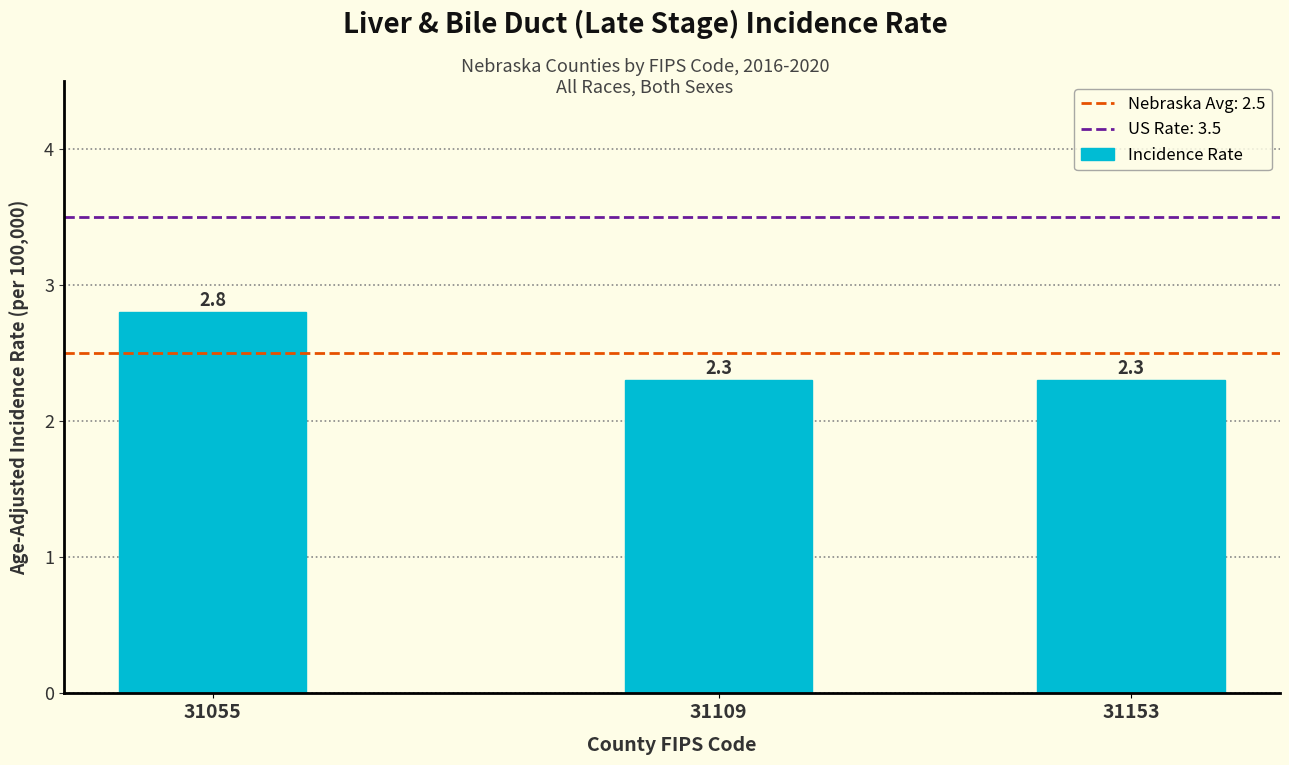

Reading left to right, list all the values displayed in this chart.

2.8	2.3	2.3